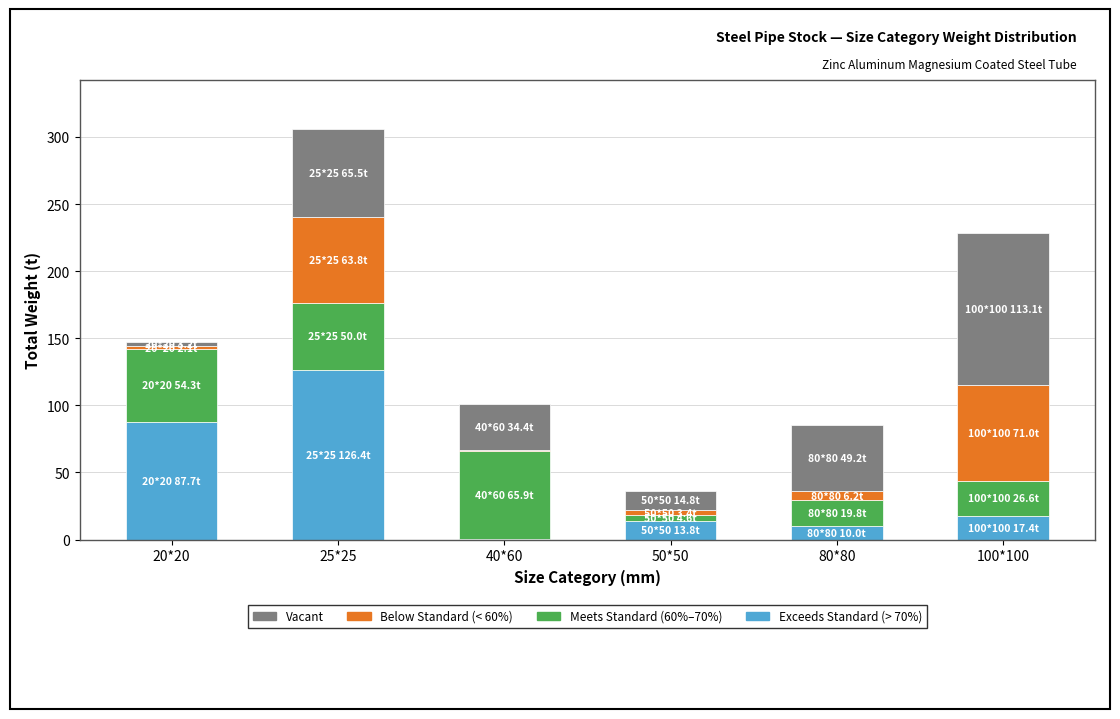

At which category is the sum across all series the highest?

25*25